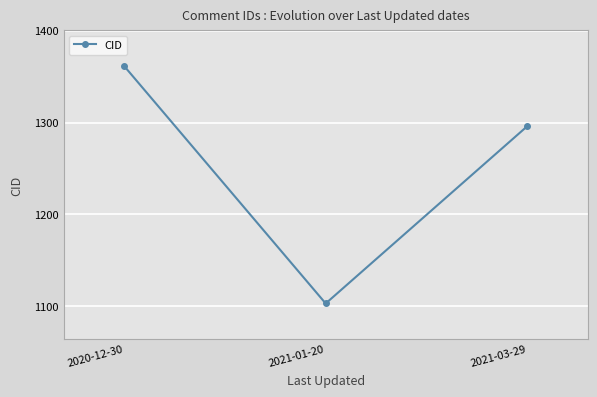

What position from the right is 2020-12-30?

3